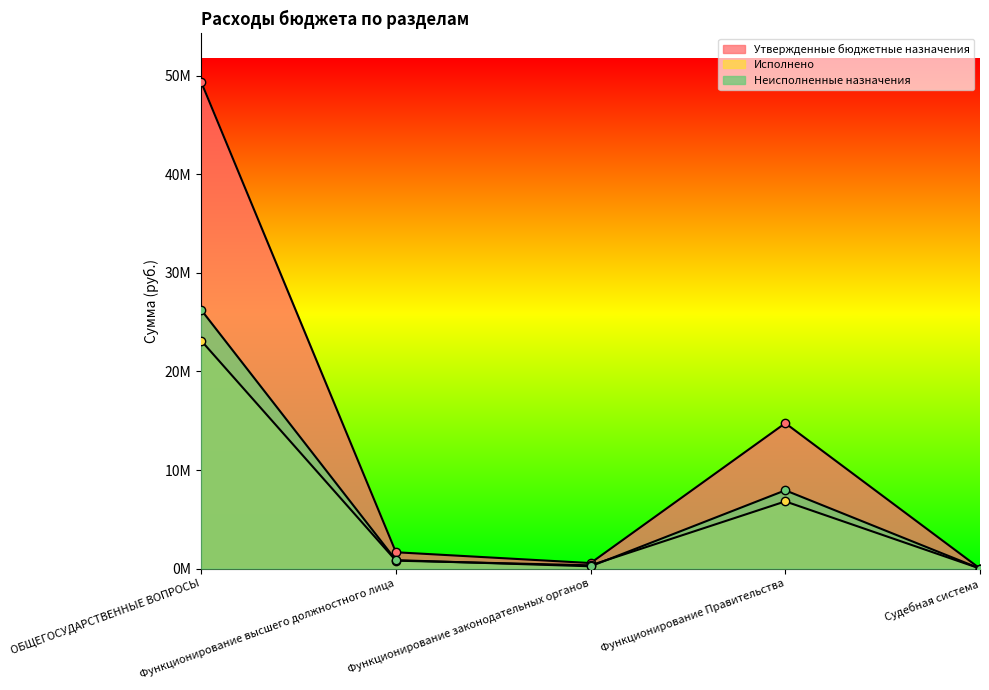

List the labels in order of Неисполненные назначения value, smallest first.

Судебная система, Функционирование законодательных органов, Функционирование высшего должностного лица, Функционирование Правительства, ОБЩЕГОСУДАРСТВЕННЫЕ ВОПРОСЫ